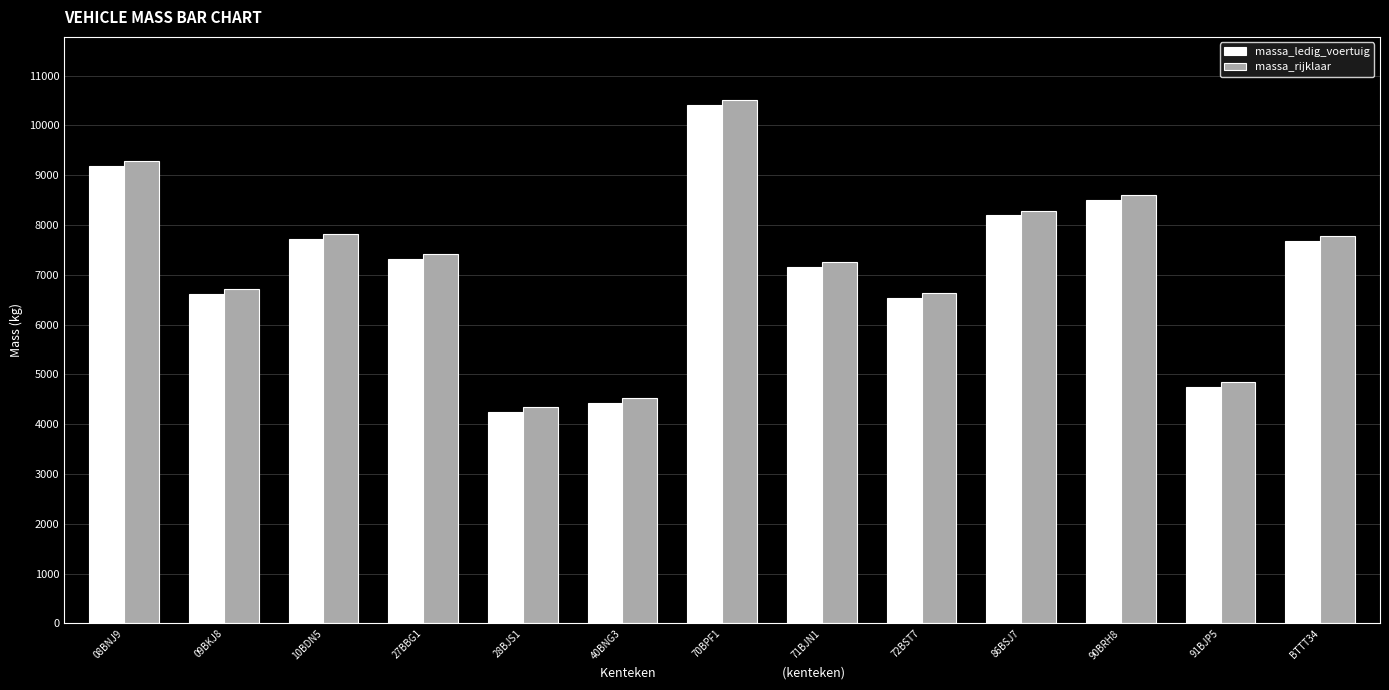

What is the sum of the massa_ledig_voertuig values at 86BSJ7 and 90BRH8?

16698